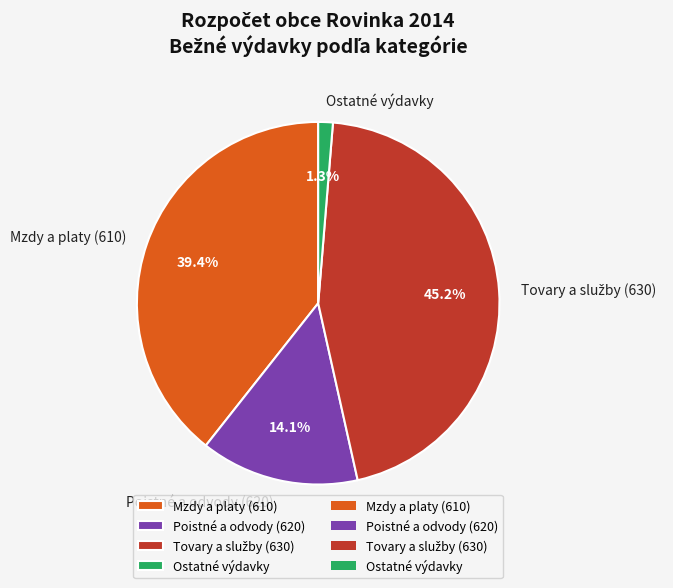

Which slice is the smallest?

Ostatné výdavky